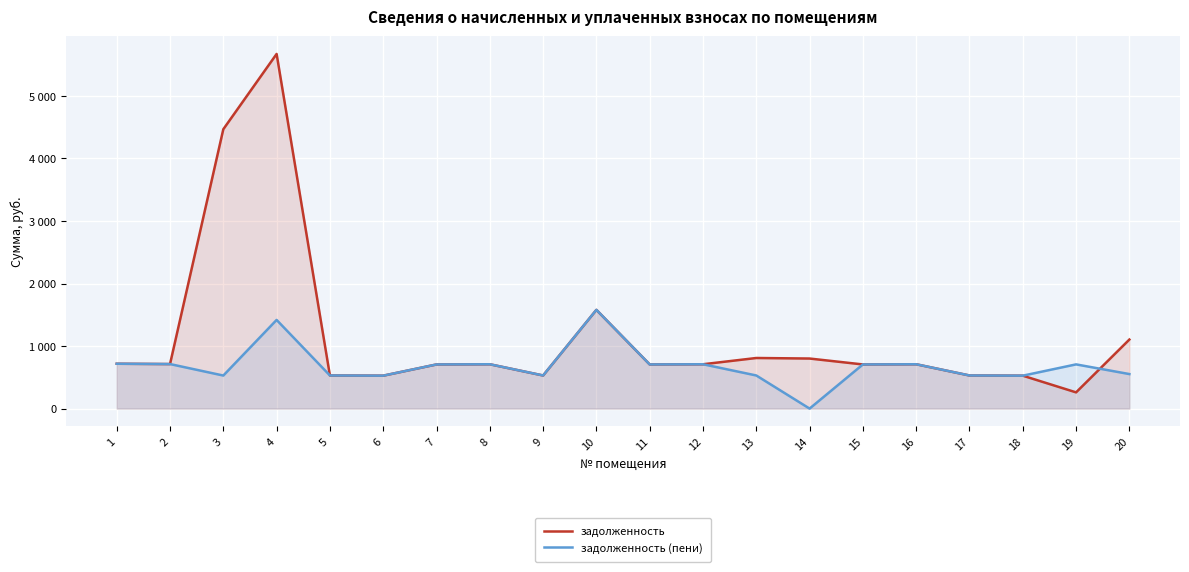

Where does the задолженность series first go above 708?

1